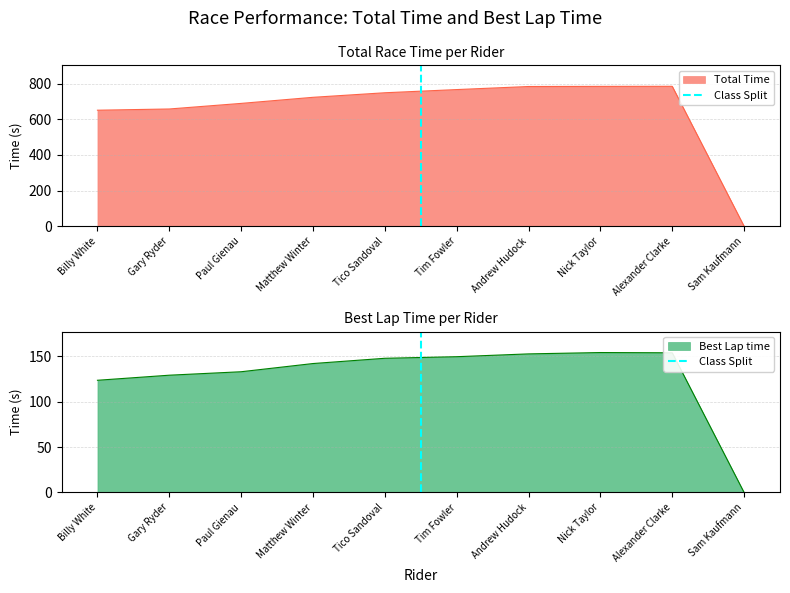

At which label is Best Lap time closest to 77?

Billy White